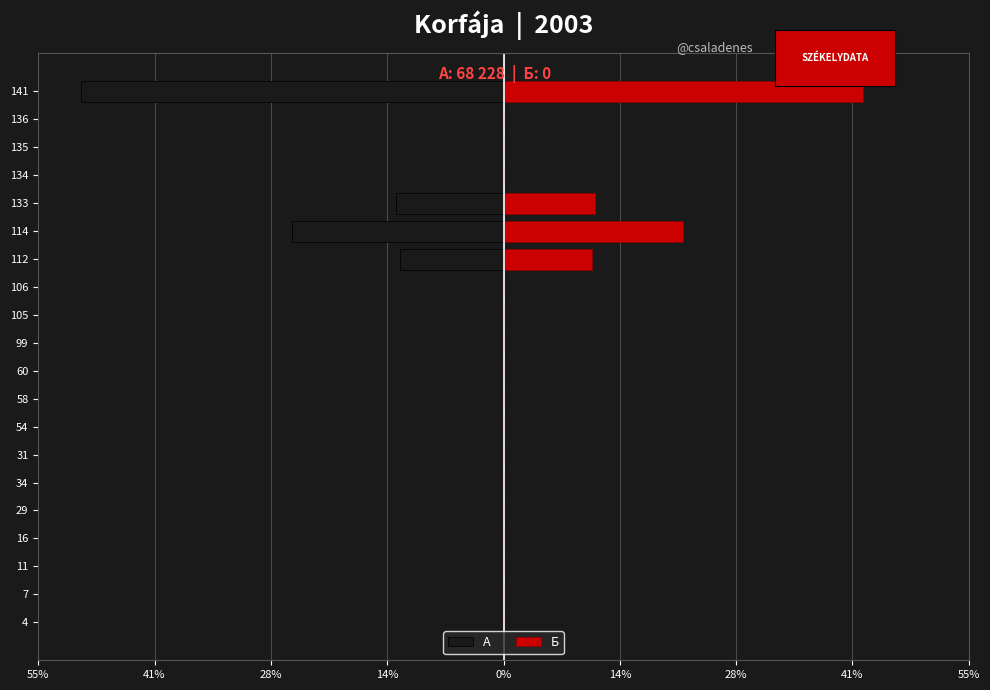

Which series has the largest total across all categories?

Б